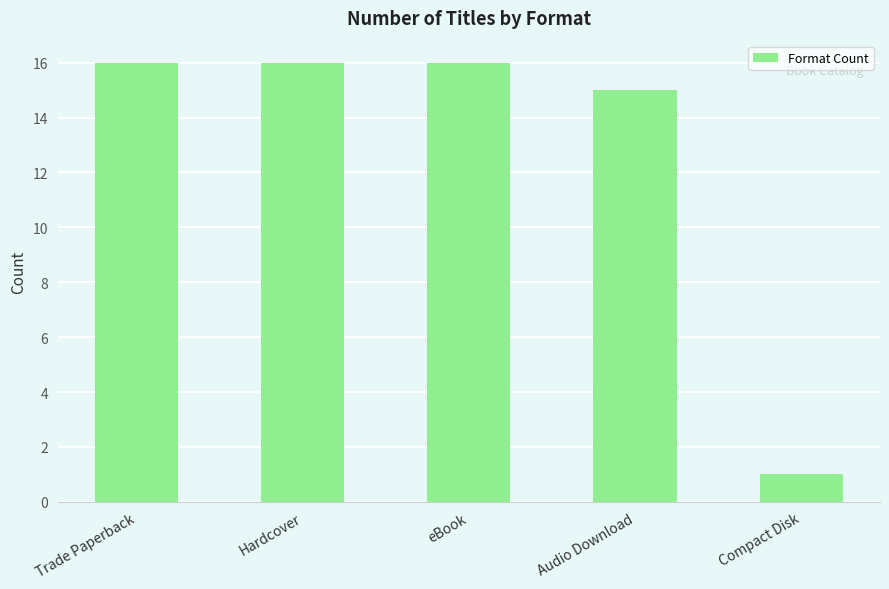

What is the approximate value at eBook, to the nearest 5?

15